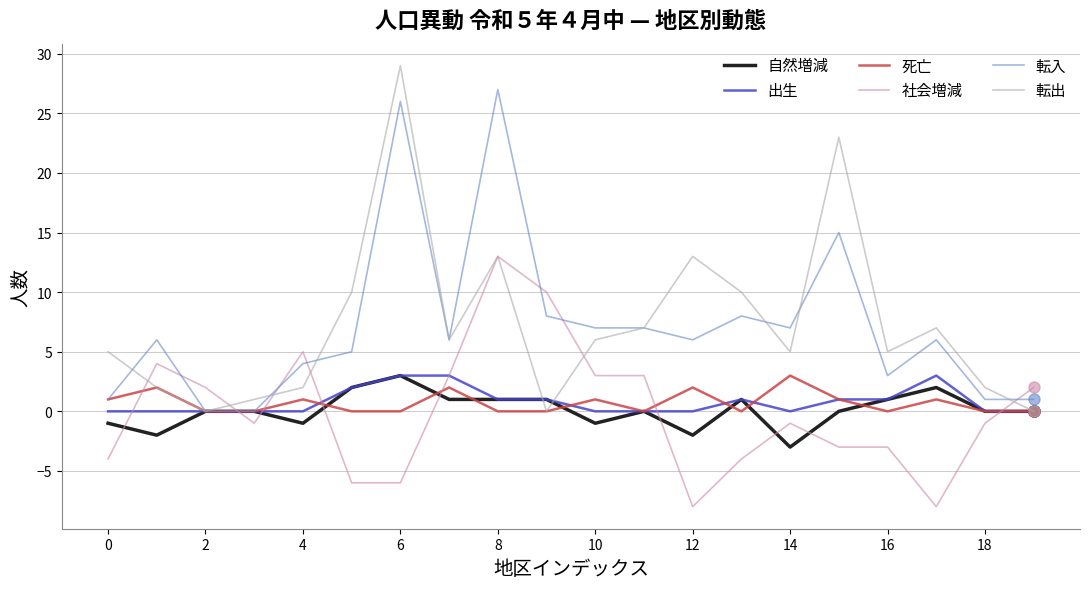

Which series has the widest spread of values?

転出